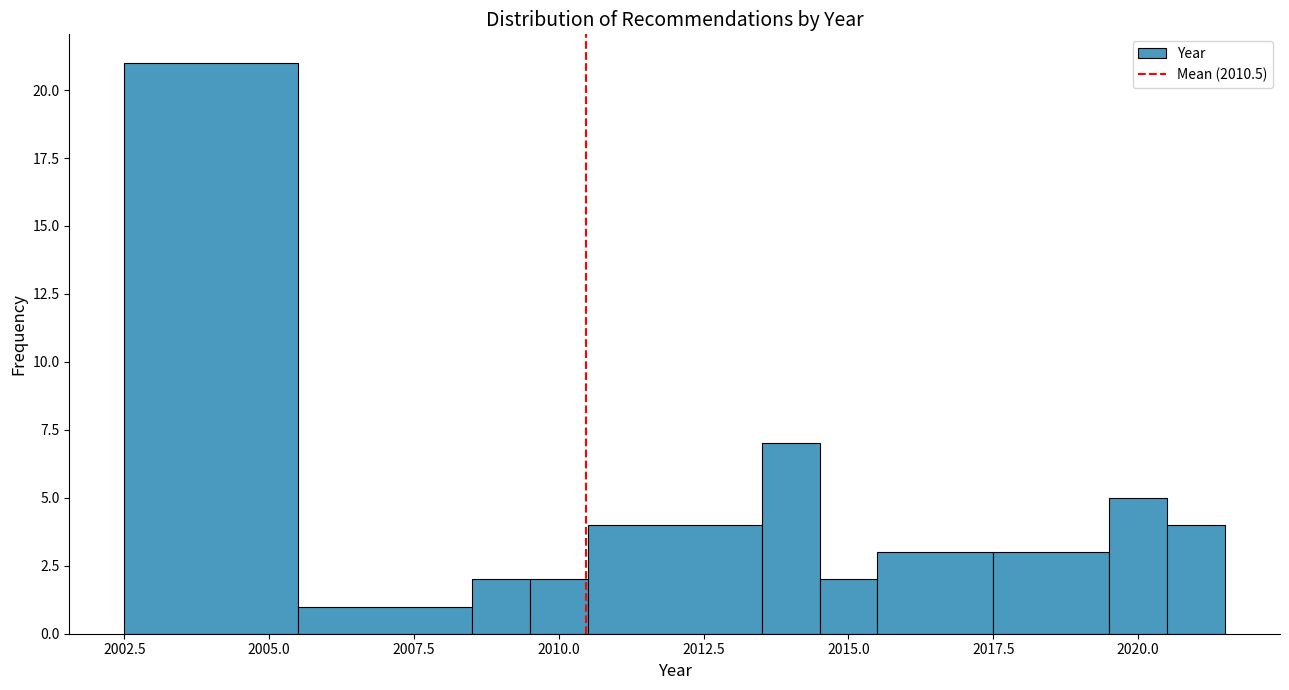

Around what value on the x-axis is the tallest bar? Give the approximate position of its centre, as read against the axis.

2004.0